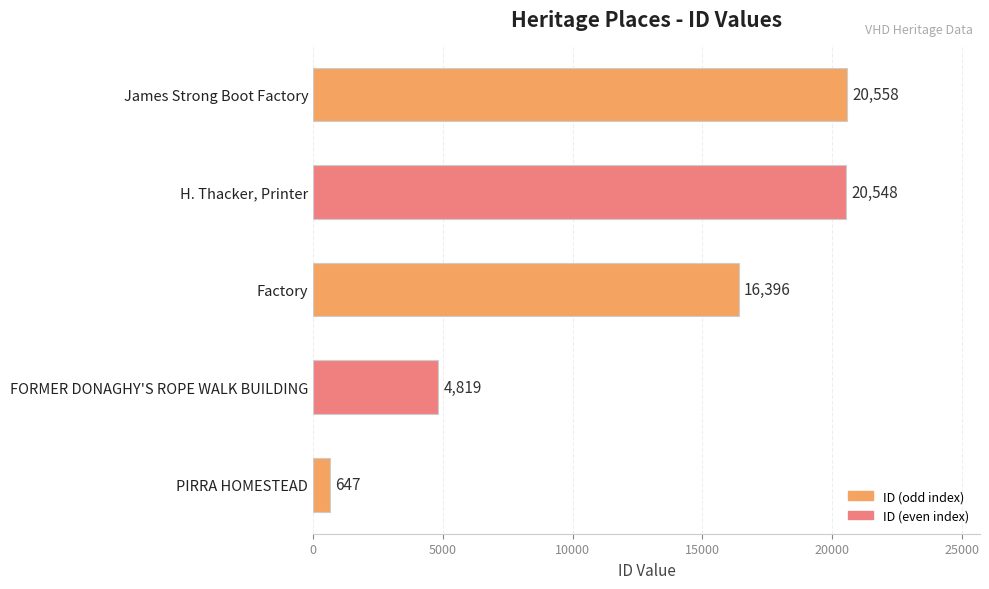

Where is the data nearest to the value 10602?

FORMER DONAGHY'S ROPE WALK BUILDING